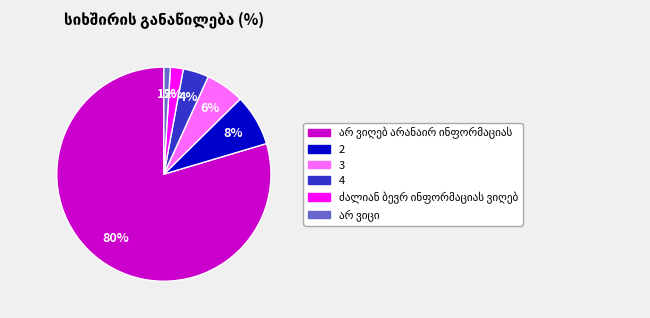

Is 2 the majority of the pie?

No